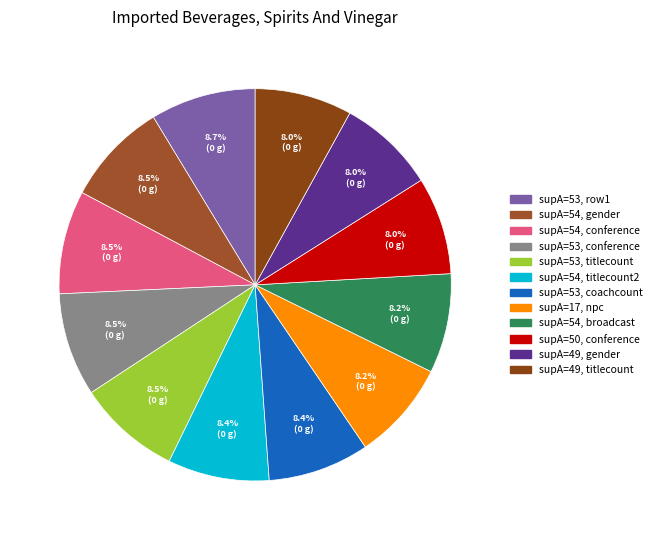

How many segments does this pie chart have?

12